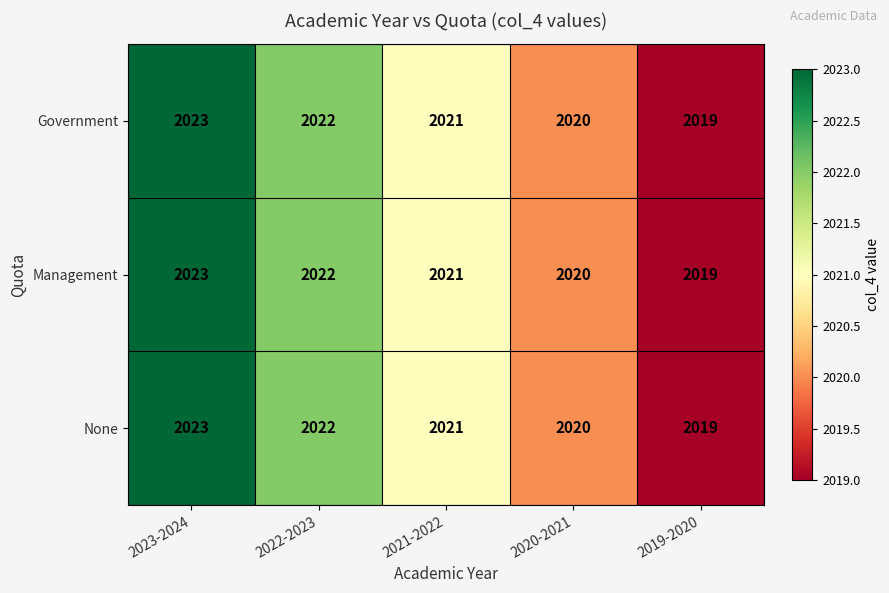

What is the sum of all Government values?

10105